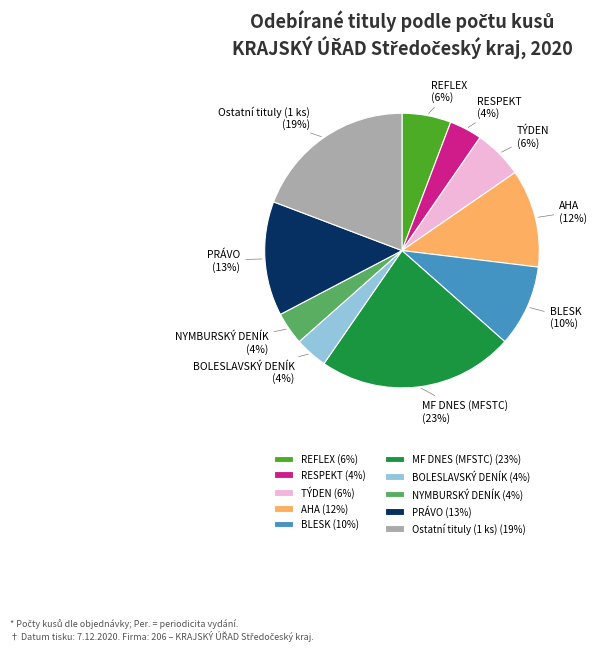

To the nearest percent, what portion does TÝDEN represent?

6%